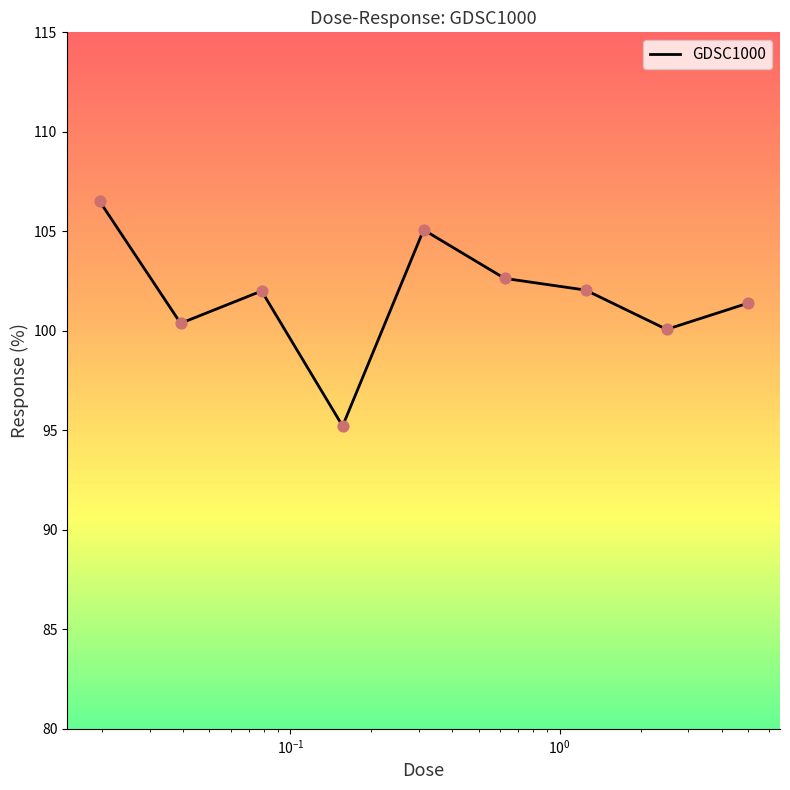

What is the minimum value shown in the chart?

95.2